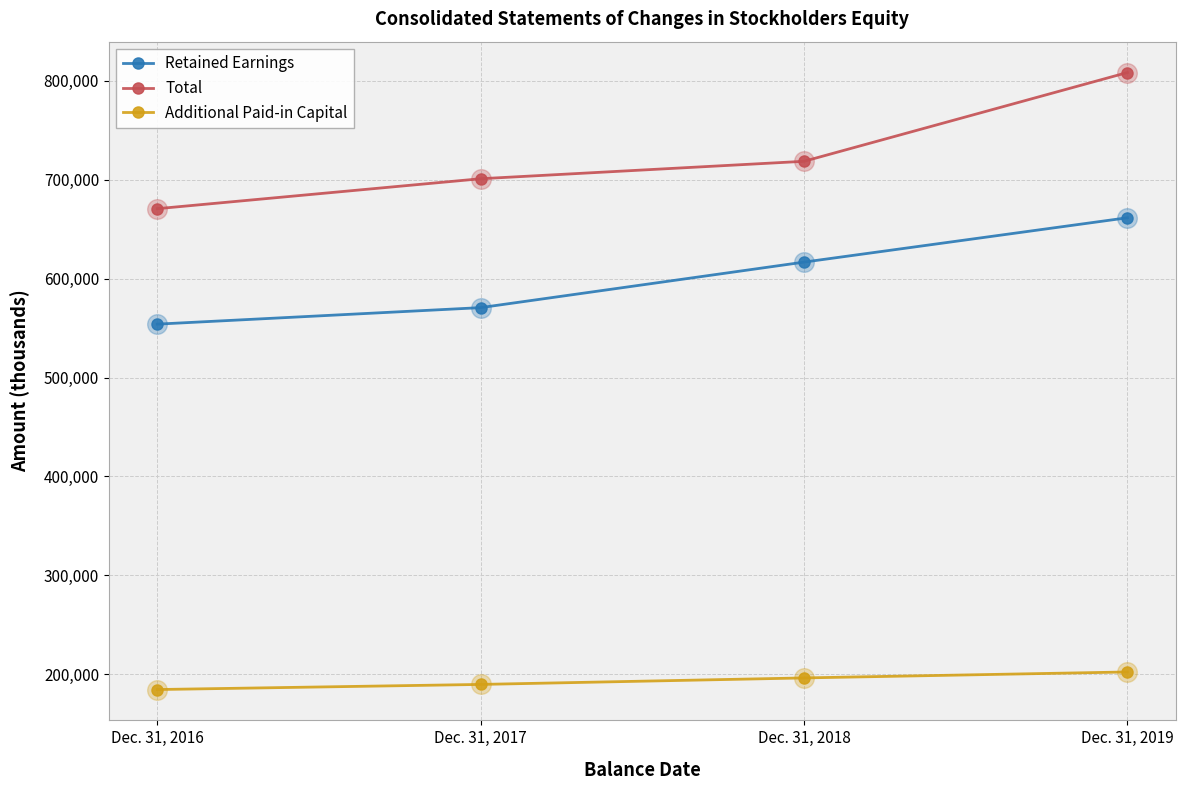

Between Dec. 31, 2016 and Dec. 31, 2019, which series saw the biggest shift?

Total